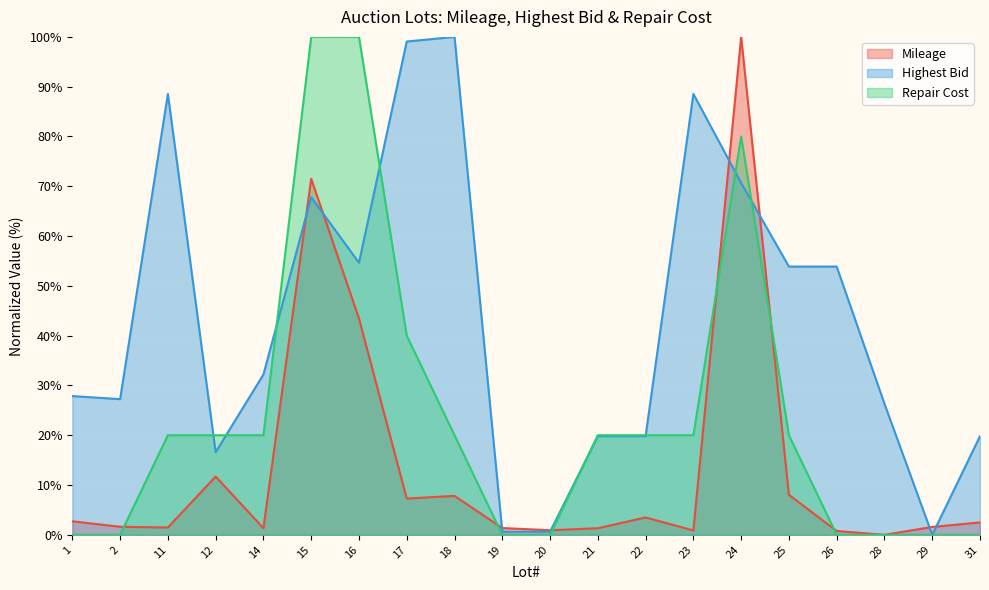

How many data points does each series have?

20